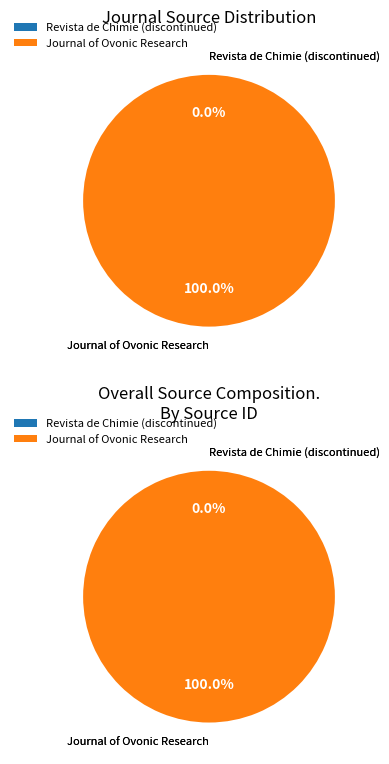

To the nearest percent, what is the difference between the Revista de Chimie (discontinued) and Journal of Ovonic Research slice percentages?

100%